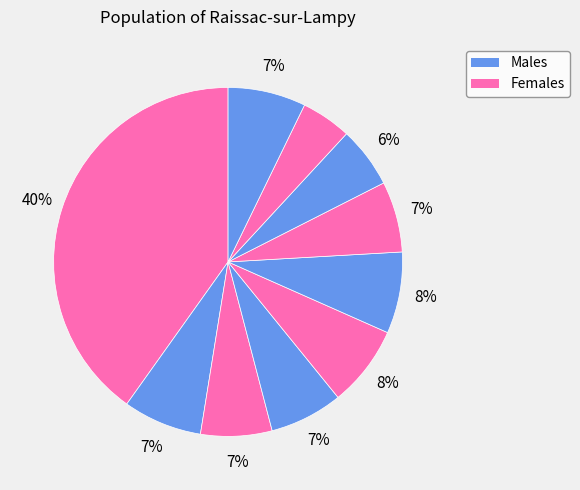

Count the number of slices in the pie.

10